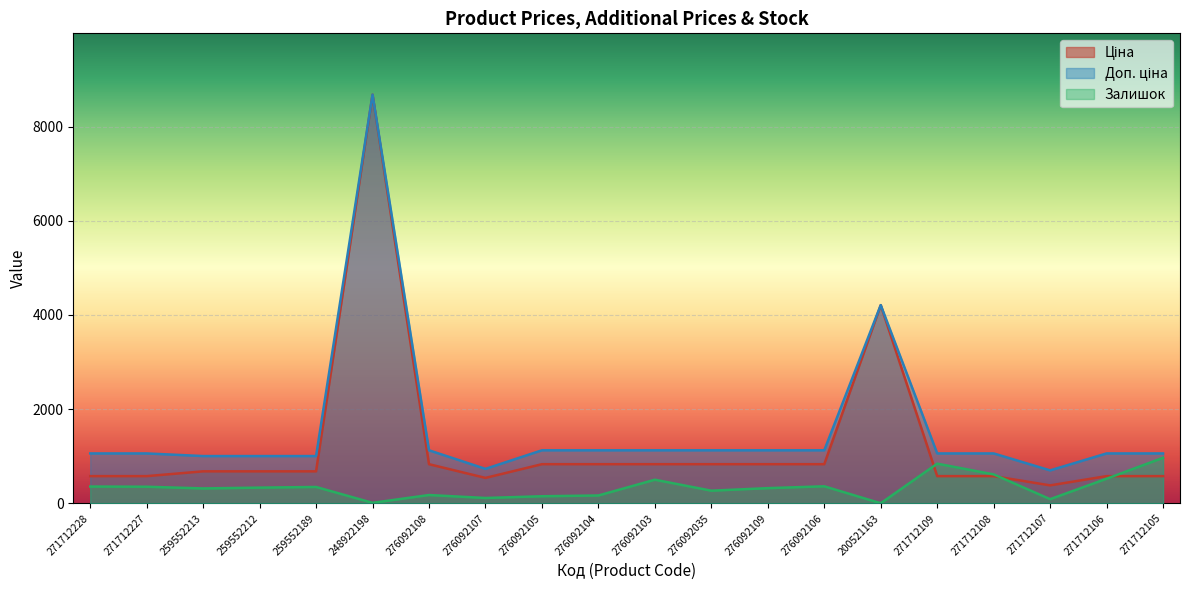

Is it true that Ціна equals 512.2 at 276092108?

False